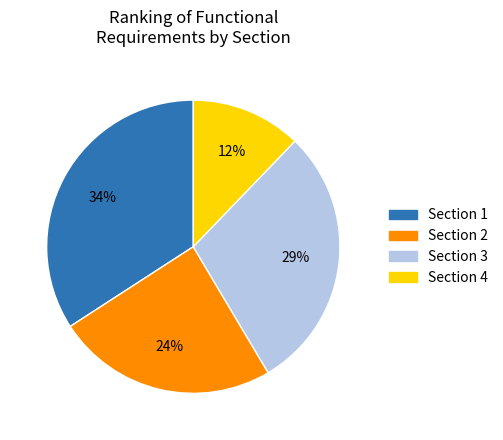

Does any single category account for the majority?

No